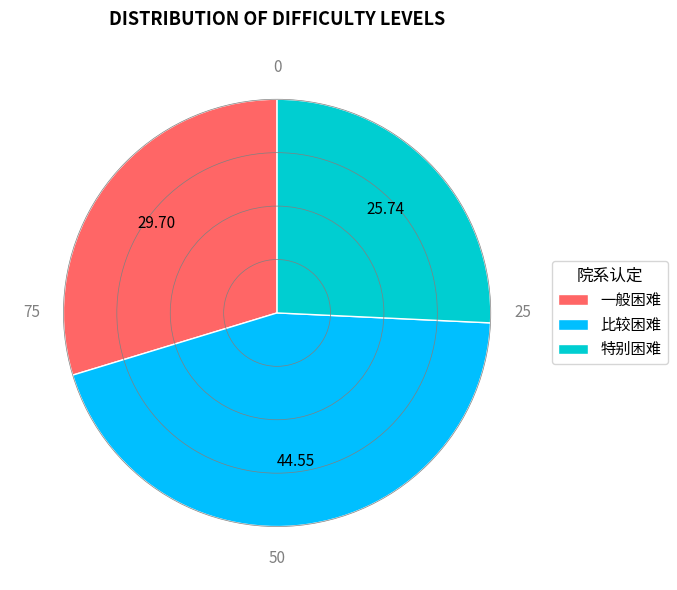

Which has a higher value, 比较困难 or 一般困难?

比较困难